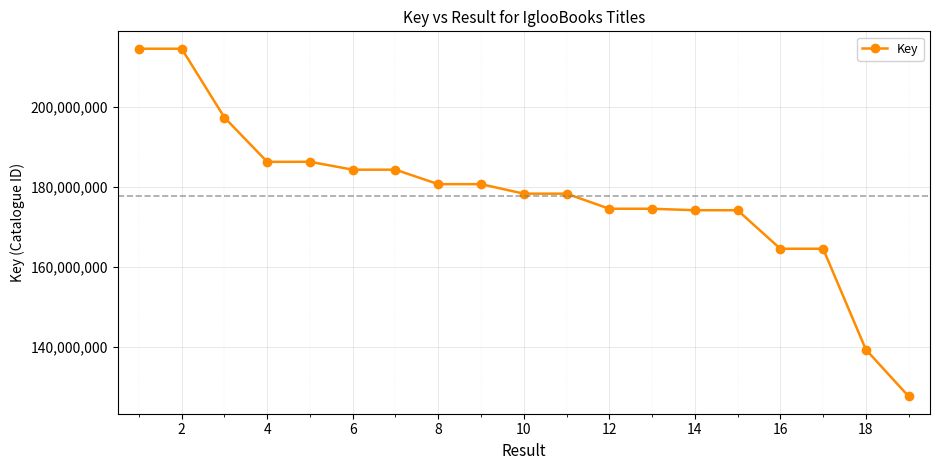

True or false: there are more than 0 points higher than both neighbors.

True